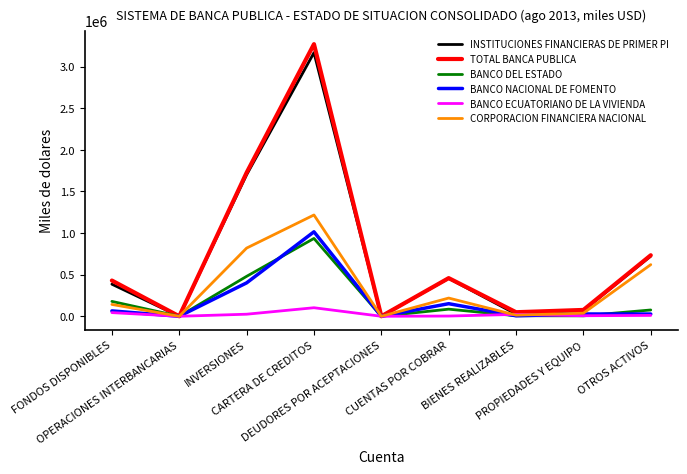

What is the highest value of the BANCO NACIONAL DE FOMENTO series?

1014632.4